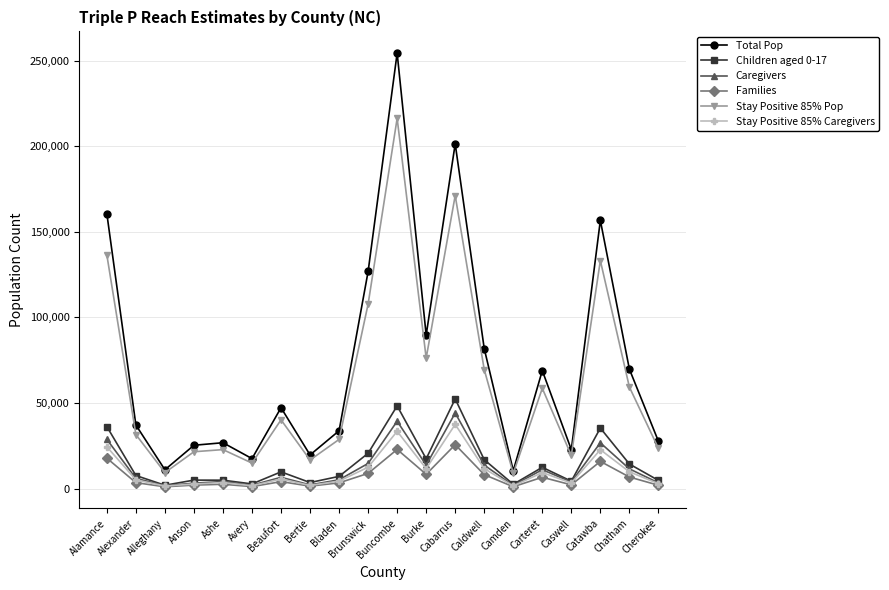

What is the label of the 18th point from the left?

Catawba